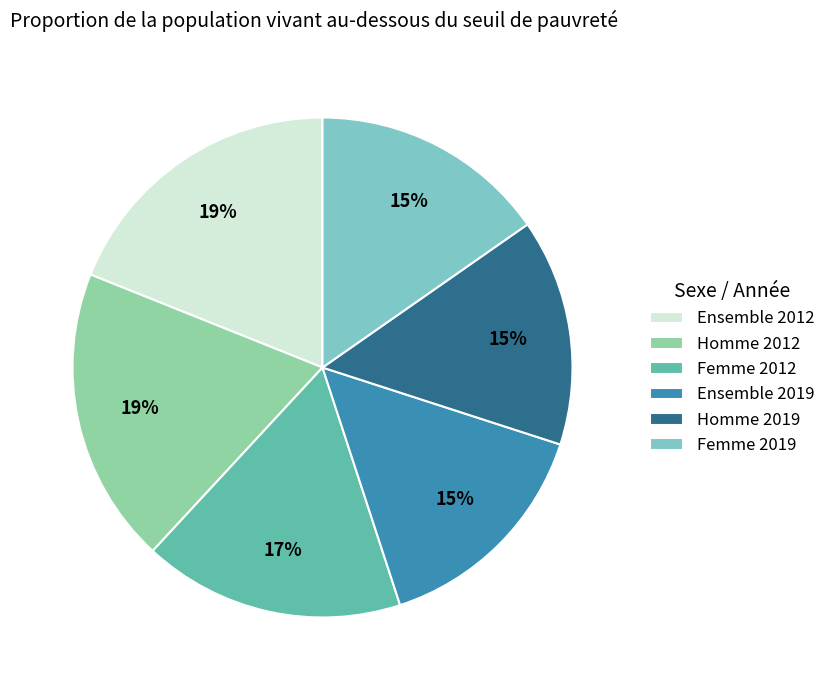

How many slices are in this pie chart?

6